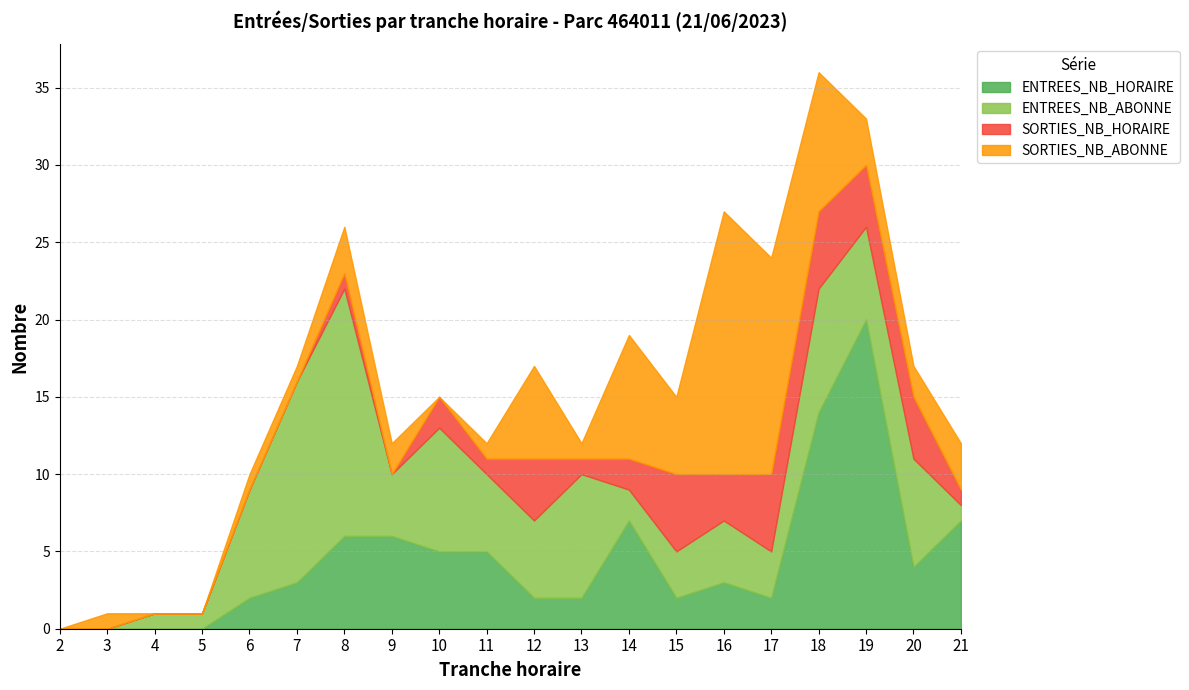

What is the maximum value shown in the chart?

20